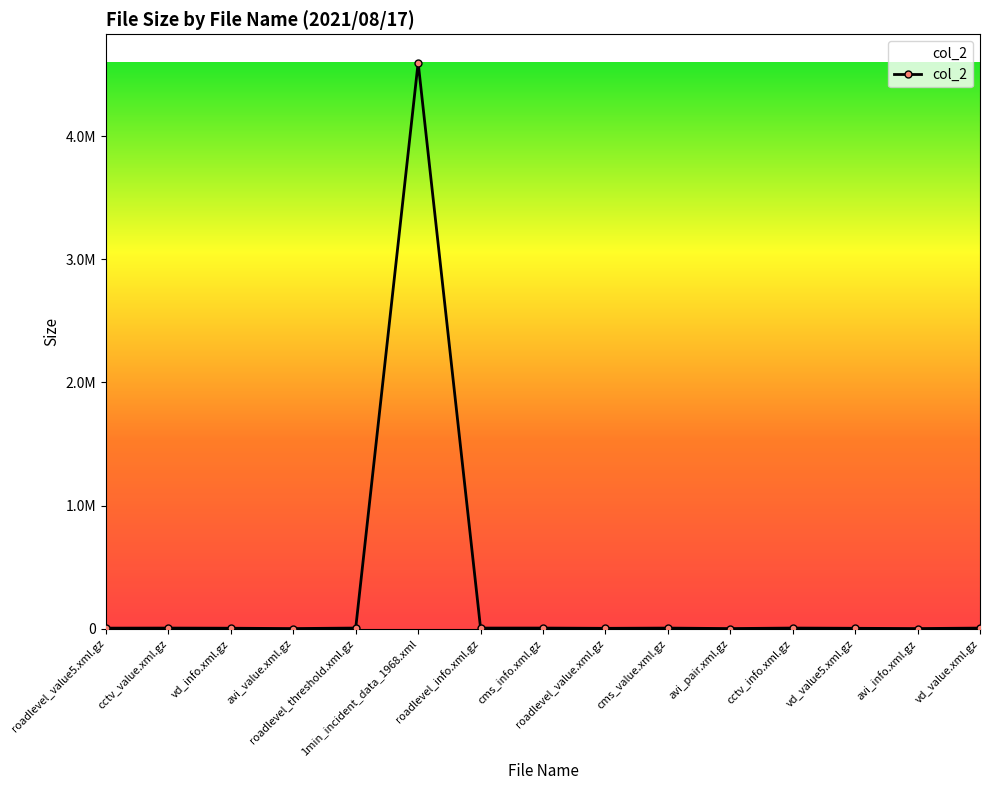

Rank the categories by value from highest to lowest.

1min_incident_data_1968.xml, roadlevel_threshold.xml.gz, cctv_info.xml.gz, cms_info.xml.gz, roadlevel_info.xml.gz, cctv_value.xml.gz, vd_value.xml.gz, cms_value.xml.gz, roadlevel_value5.xml.gz, vd_info.xml.gz, vd_value5.xml.gz, roadlevel_value.xml.gz, avi_value.xml.gz, avi_pair.xml.gz, avi_info.xml.gz